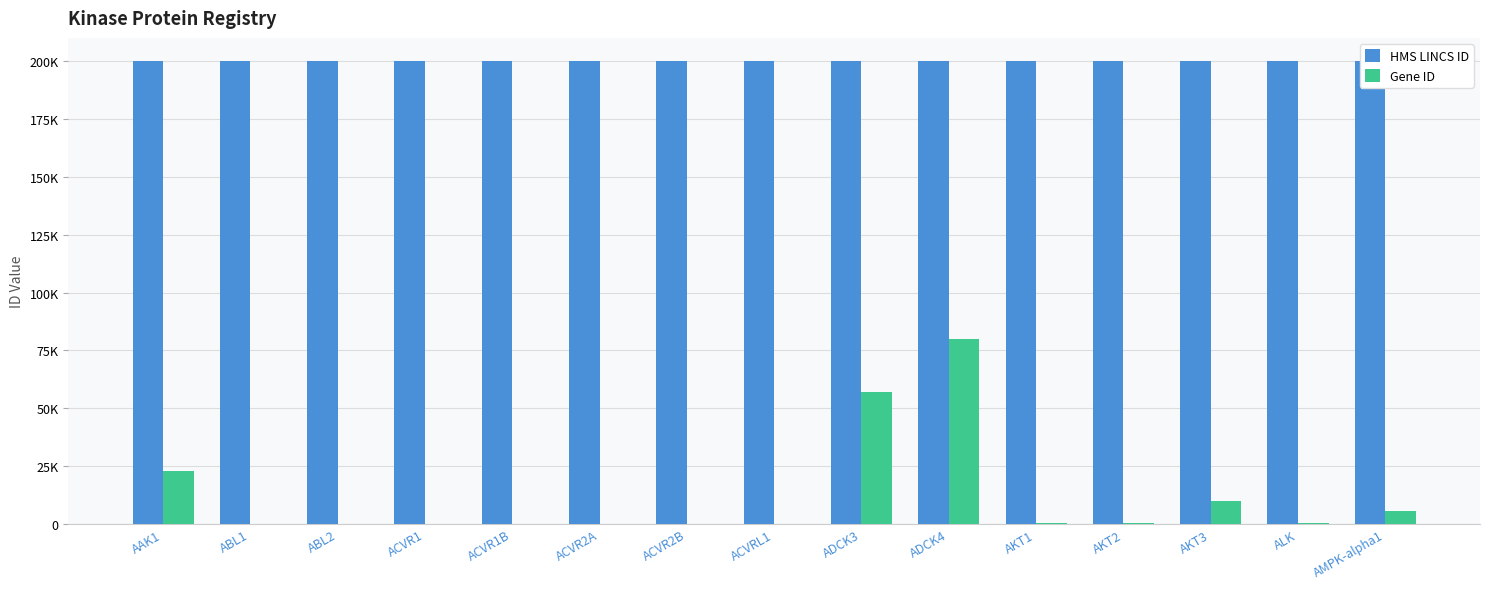

Reading left to right, list all the values displayed in this chart.

HMS LINCS ID: AAK1=200001	ABL1=200004	ABL2=200026	ACVR1=200027	ACVR1B=200028	ACVR2A=200029	ACVR2B=200030	ACVRL1=200031	ADCK3=200032	ADCK4=200033	AKT1=200034	AKT2=200035	AKT3=200036	ALK=200037	AMPK-alpha1=200038
Gene ID: AAK1=22848	ABL1=25	ABL2=27	ACVR1=90	ACVR1B=91	ACVR2A=92	ACVR2B=93	ACVRL1=94	ADCK3=56997	ADCK4=79934	AKT1=207	AKT2=208	AKT3=10000	ALK=238	AMPK-alpha1=5562